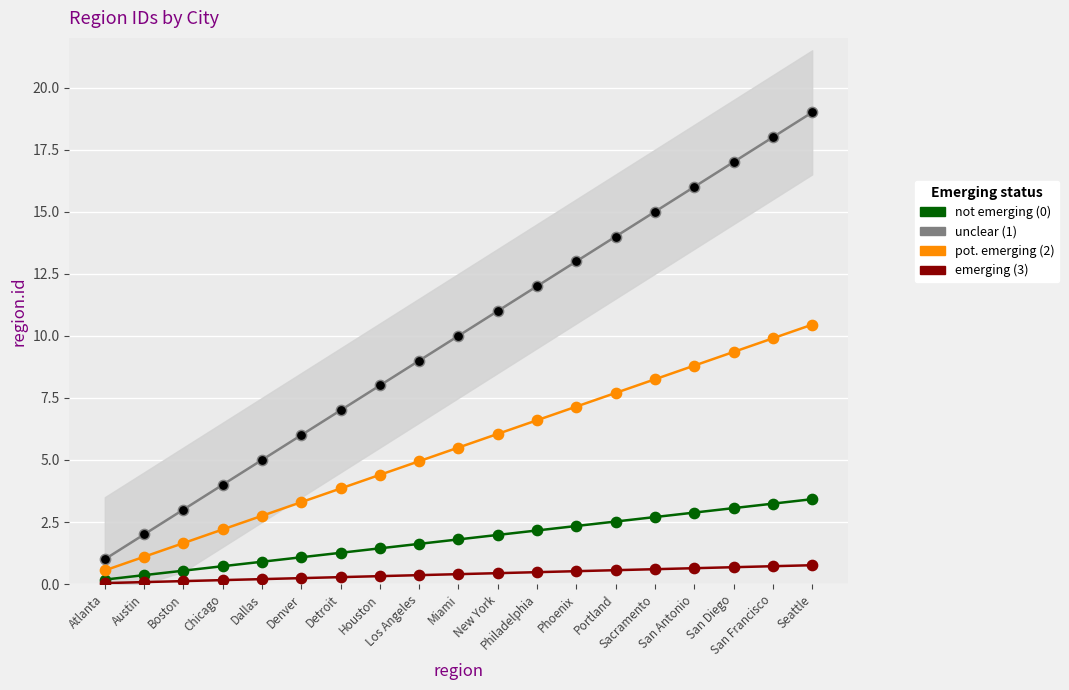

At how many categories does at least one series exceed 15?

4